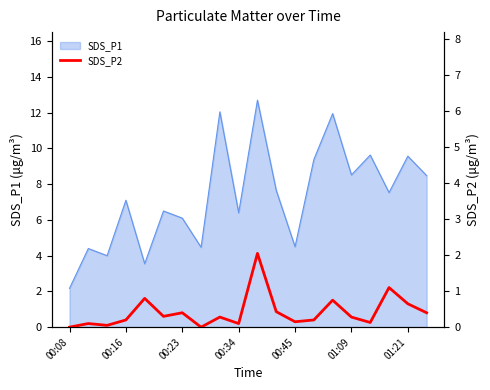

Which label corresponds to the smallest value in the chart?

00:08